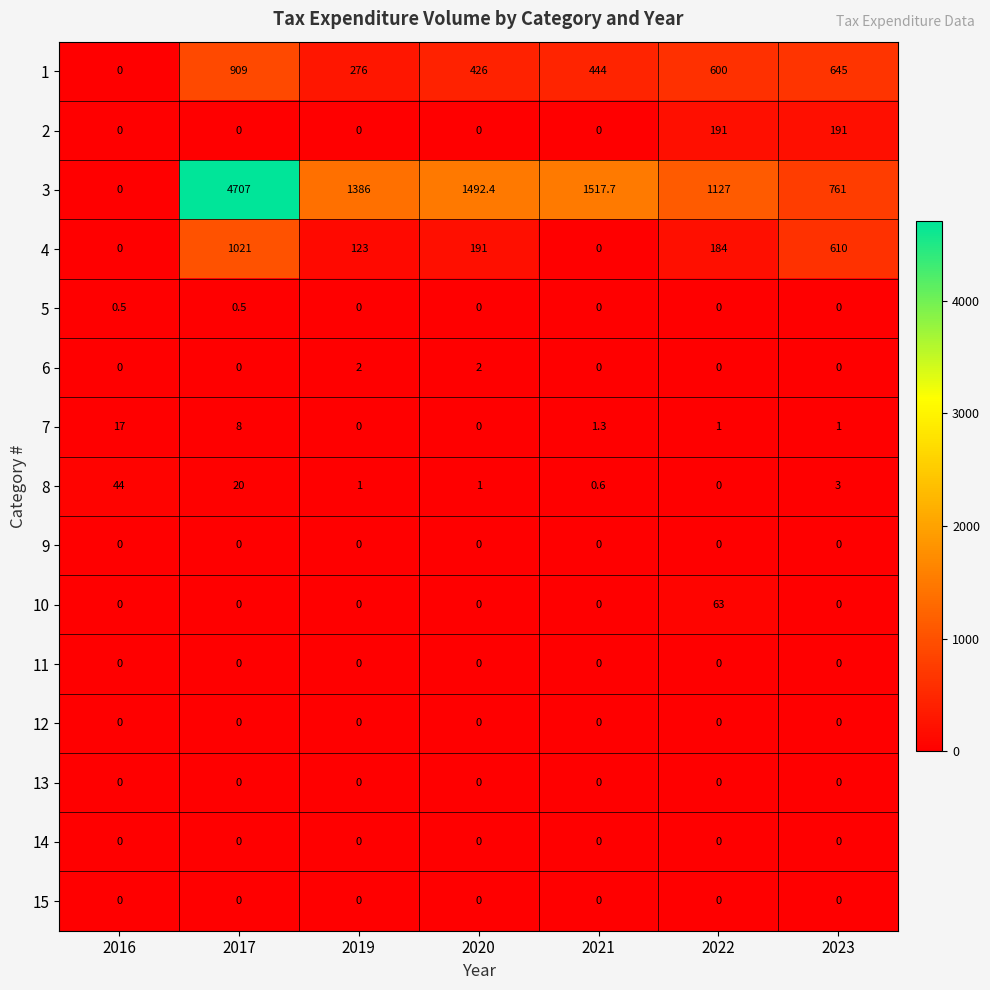

Which series has the largest range (max minus min)?

3